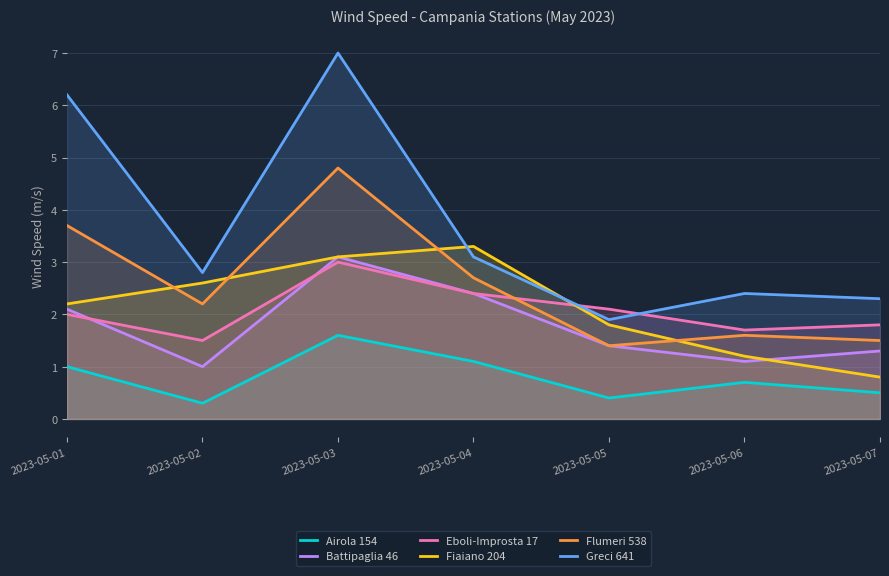

How many lines are shown in the chart?

6